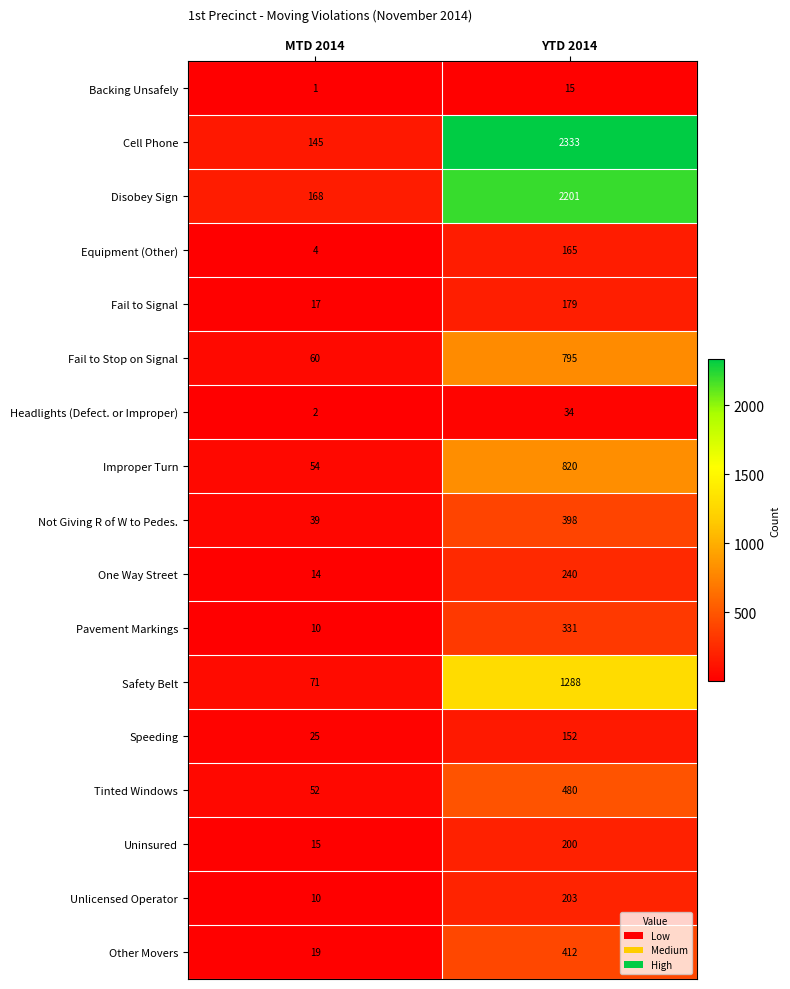

The Not Giving R of W to Pedes. series shows 532 at YTD 2014. True or false?

False